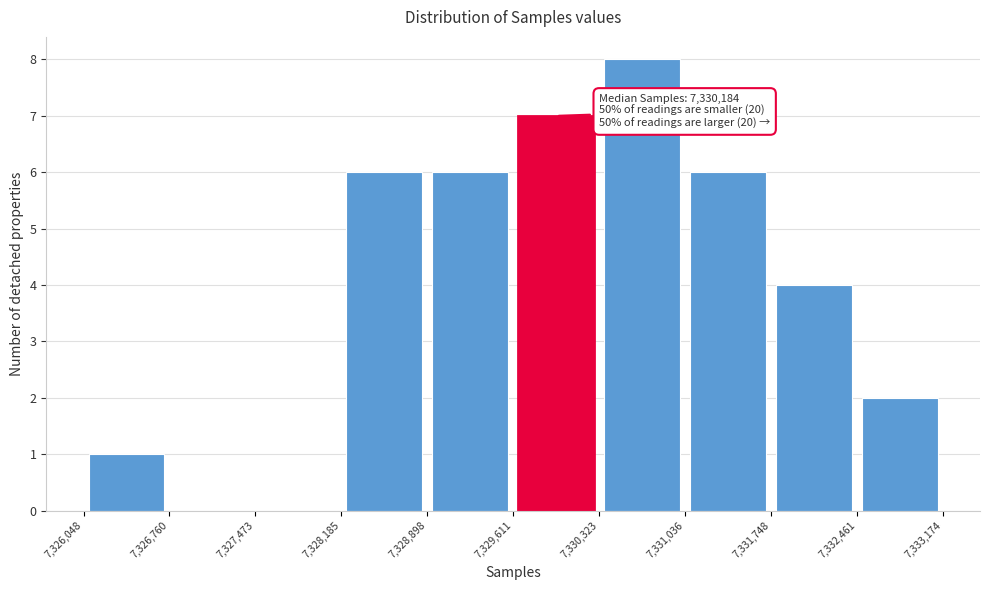

Over which range of the x-axis is the bar tallest?

7,330,323 to 7,331,036